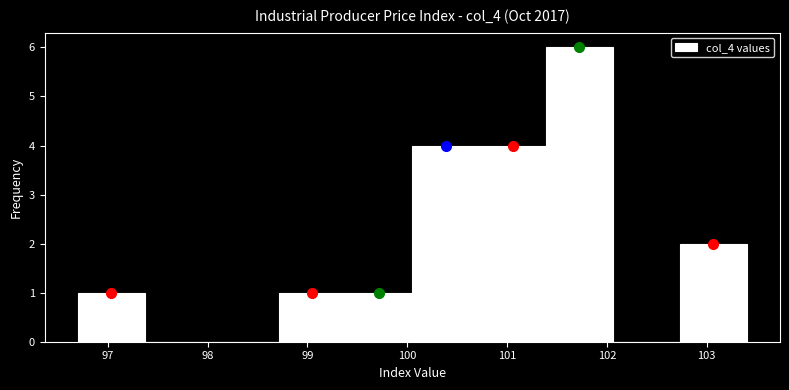

What is the height of the bar covering 100.05 to 100.72 on the x-axis? Neither the bar edges nor the heights are printed on the chart, so give them approximately, as read against the axes.

4